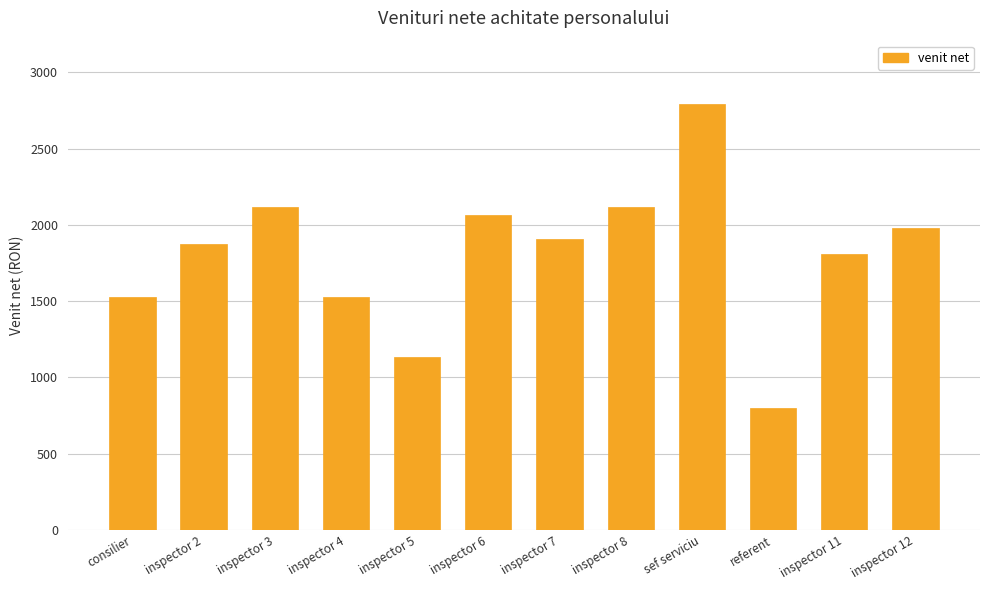

What is the ratio of the value at sef serviciu to the value at inspector 5?

2.5